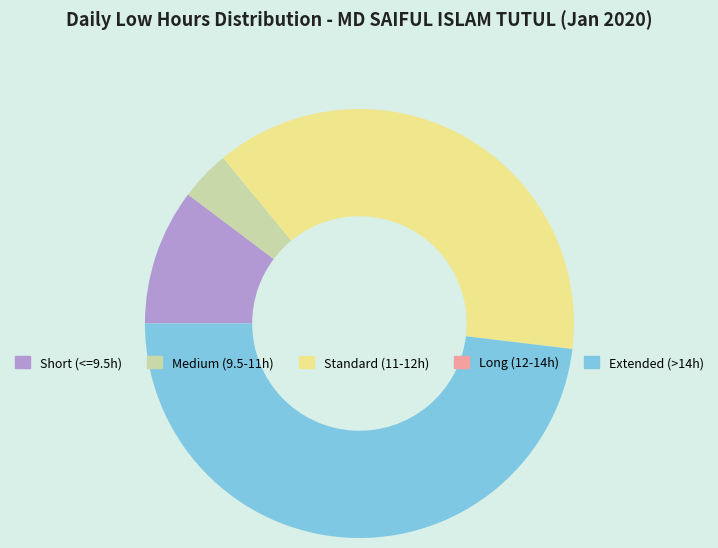

Approximately how many times larger is the value at Extended (>14h) compared to Short (<=9.5h)?

4.7